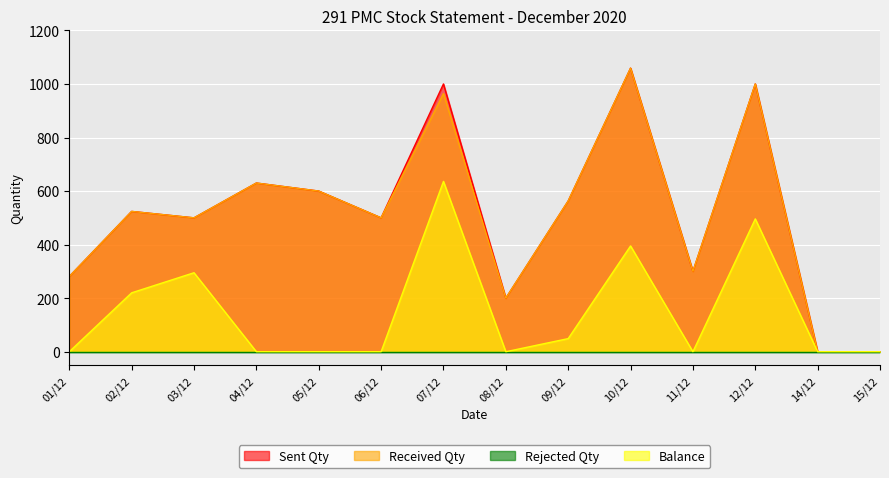

At which label does Balance reach its peak?

07/12